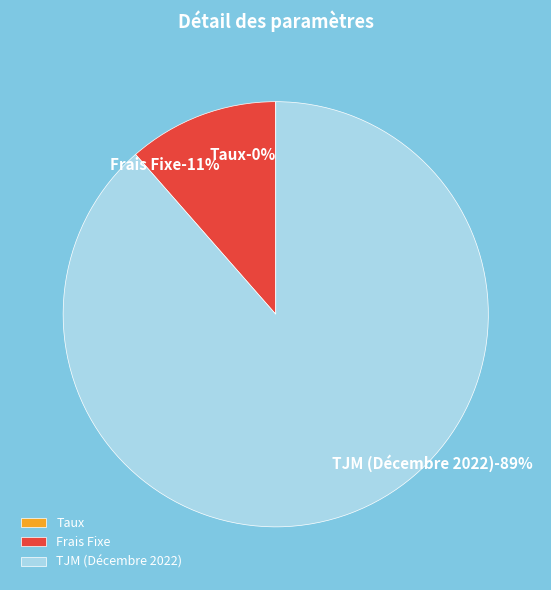

Count the number of slices in the pie.

3